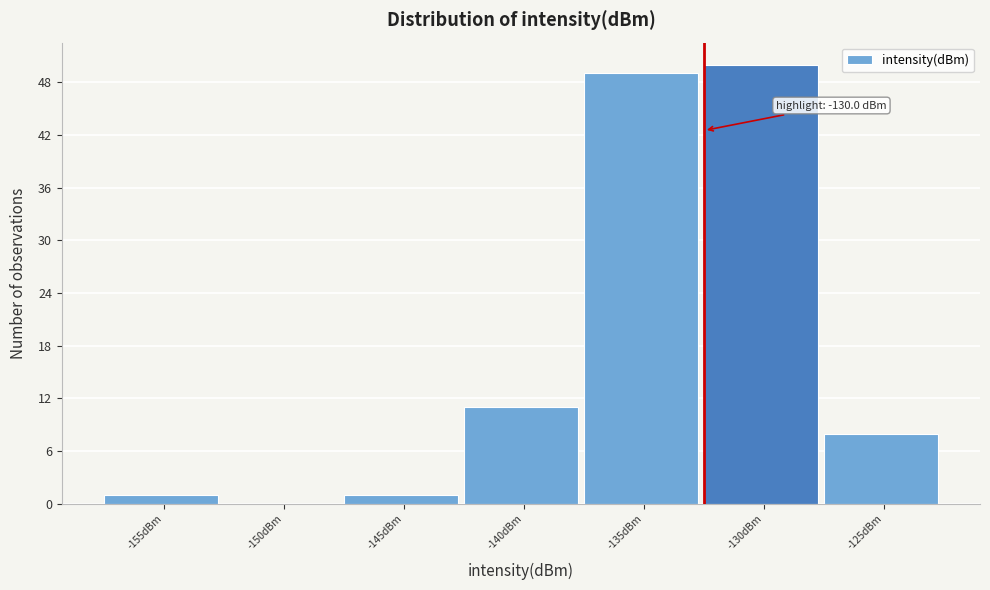

Reading left to right, list all the values displayed in this chart.

-155dBm=1	-150dBm=0	-145dBm=1	-140dBm=11	-135dBm=49	-130dBm=50	-125dBm=8